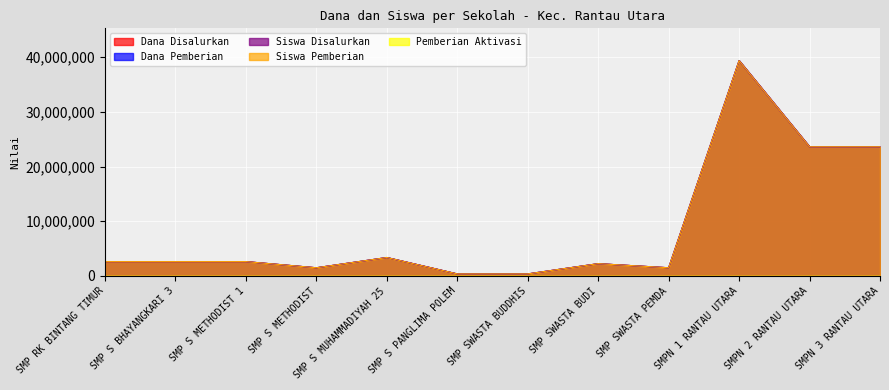

How many data points does each series have?

12